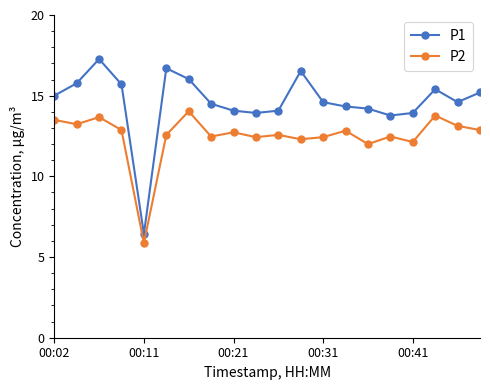

What is the difference between the maximum and minimum values in the P1 series?

10.8